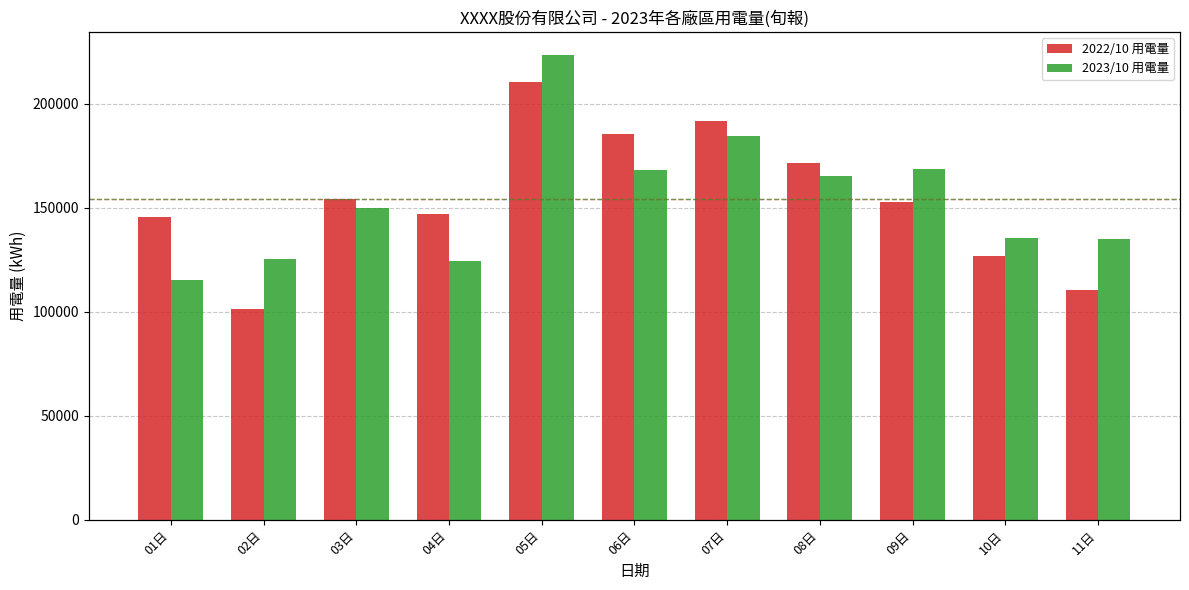

How many data points in 2022/10 用電量 are less than 152864?

5